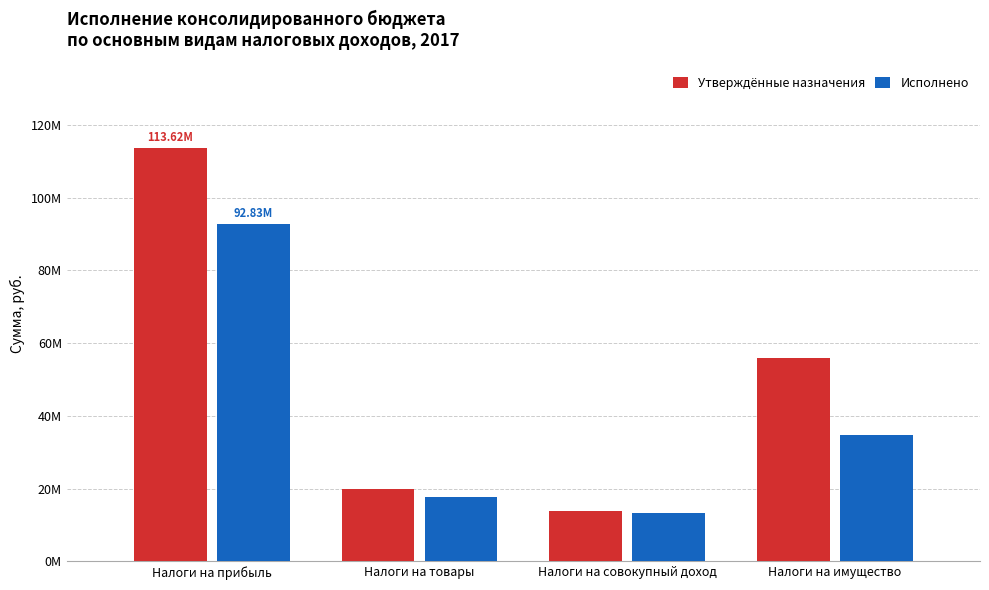

Are the bars horizontal?

No